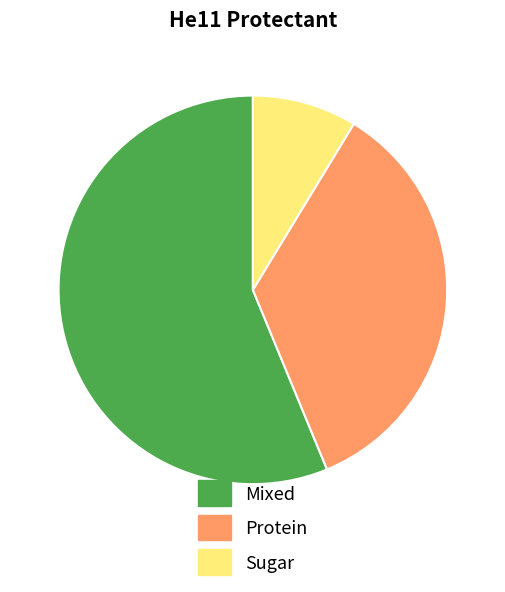

Between Protein and Mixed, which is larger?

Mixed